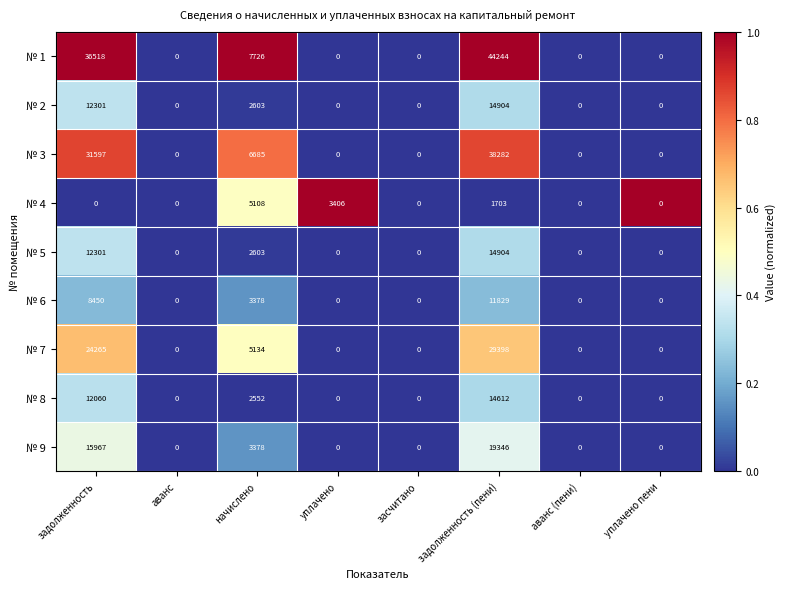

At how many categories does at least one series exceed 2061?

4